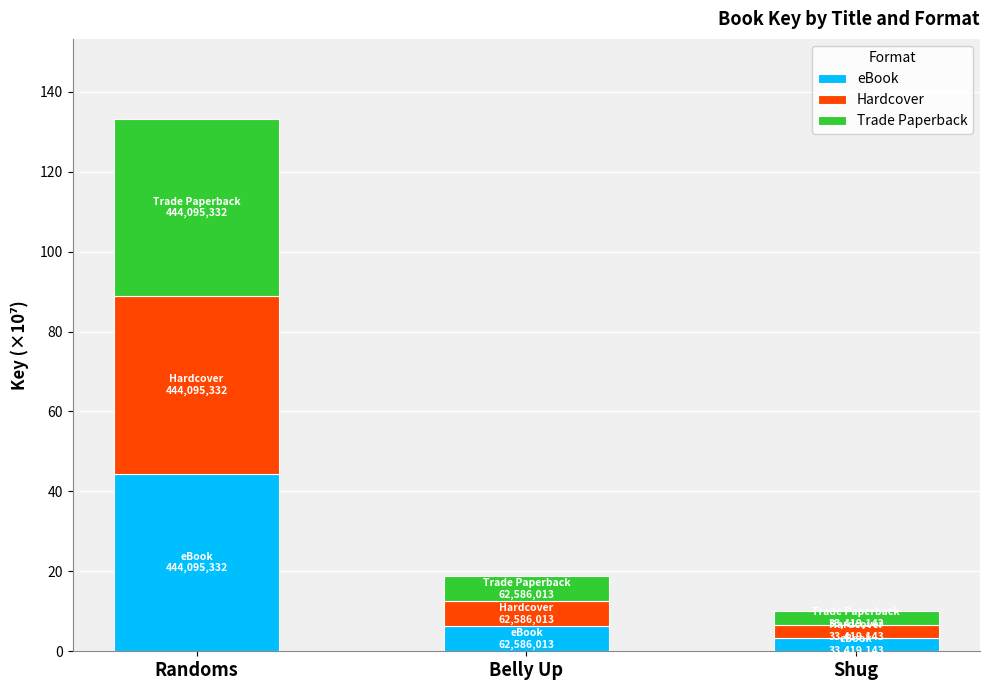

What is the total value across all series at Belly Up?

18.8